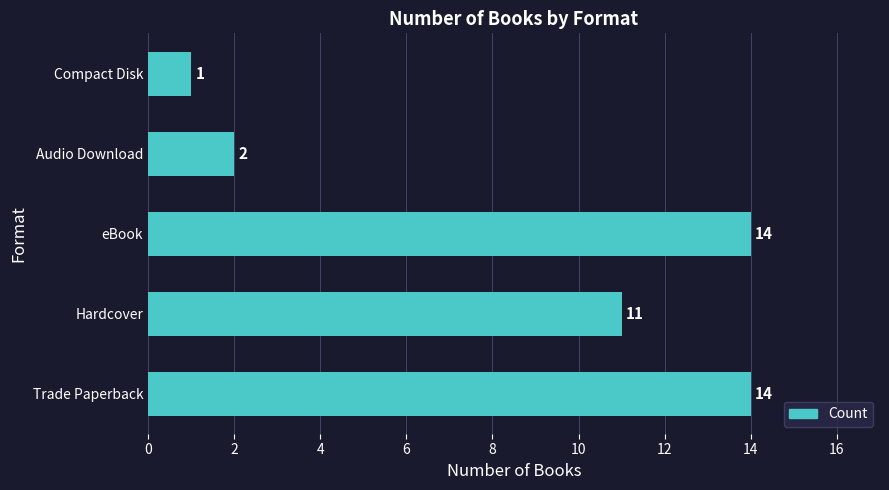

Which category has the lowest value across all series?

Compact Disk